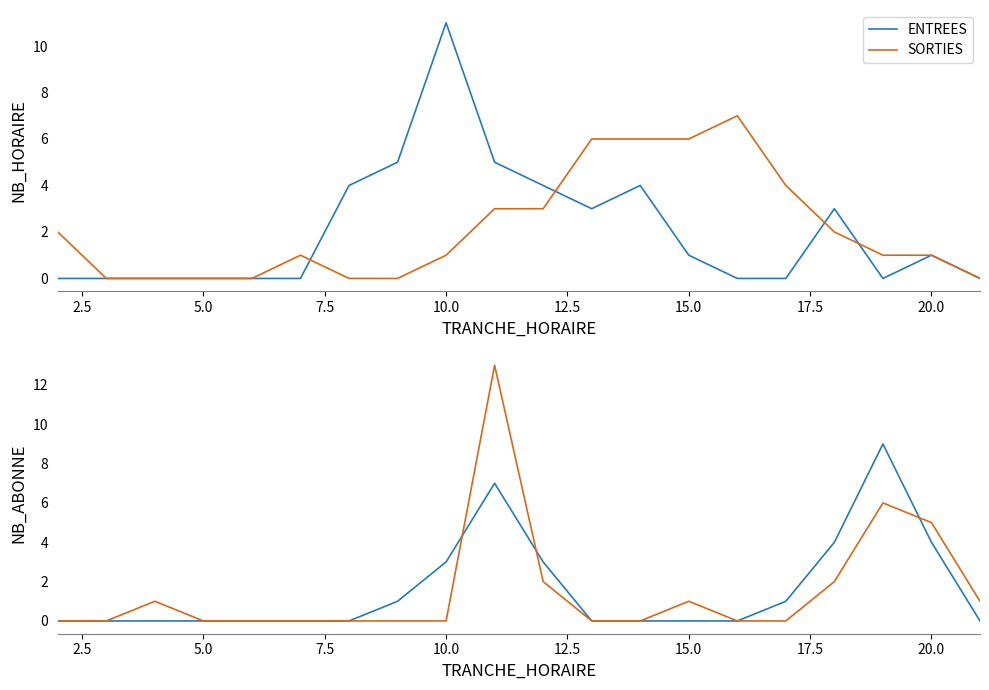

How many data points in ENTREES are above 0?

8